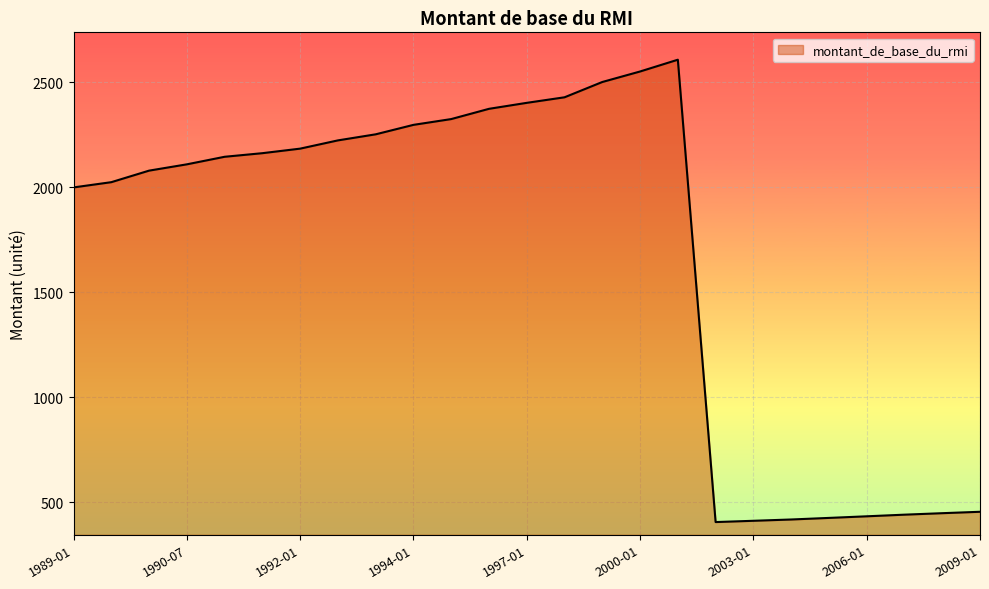

What is the difference between the maximum and minimum values?

2202.9